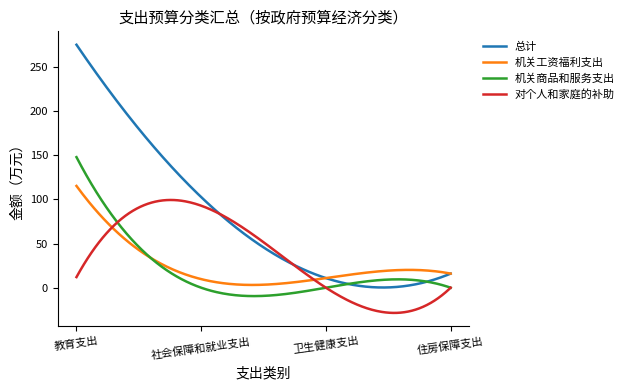

Which series has the largest total across all categories?

总计